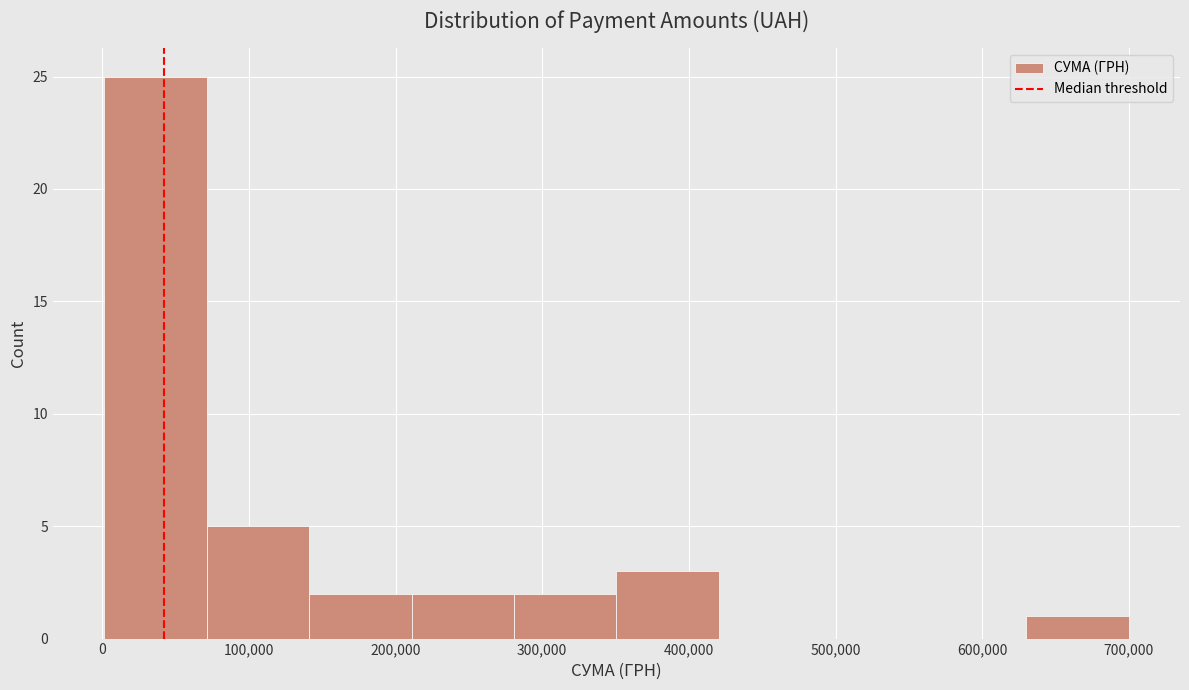

Reading left to right, list every bar in this chart as the range it spans on the x-axis followed by its height. Neither the bar edges nor the heights are printed on the chart, so give them approximately, as read against the axes.

0 to 70000: 25
70000 to 140000: 5
140000 to 210000: 2
210000 to 280000: 2
280000 to 350000: 2
350000 to 420000: 3
420000 to 490000: 0
490000 to 560000: 0
560000 to 630000: 0
630000 to 700000: 1